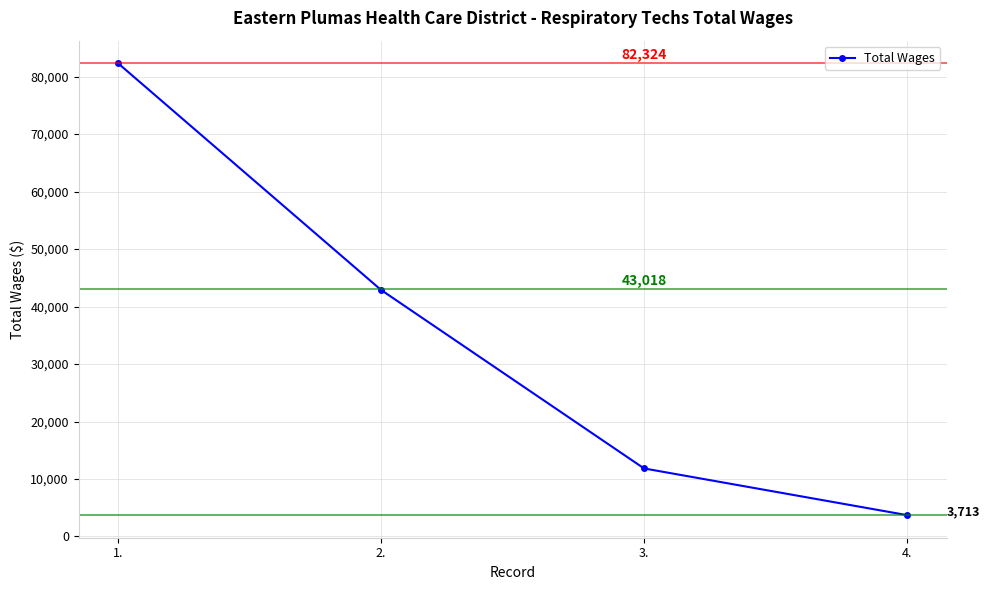

List the labels in order of value, largest first.

1., 2., 3., 4.